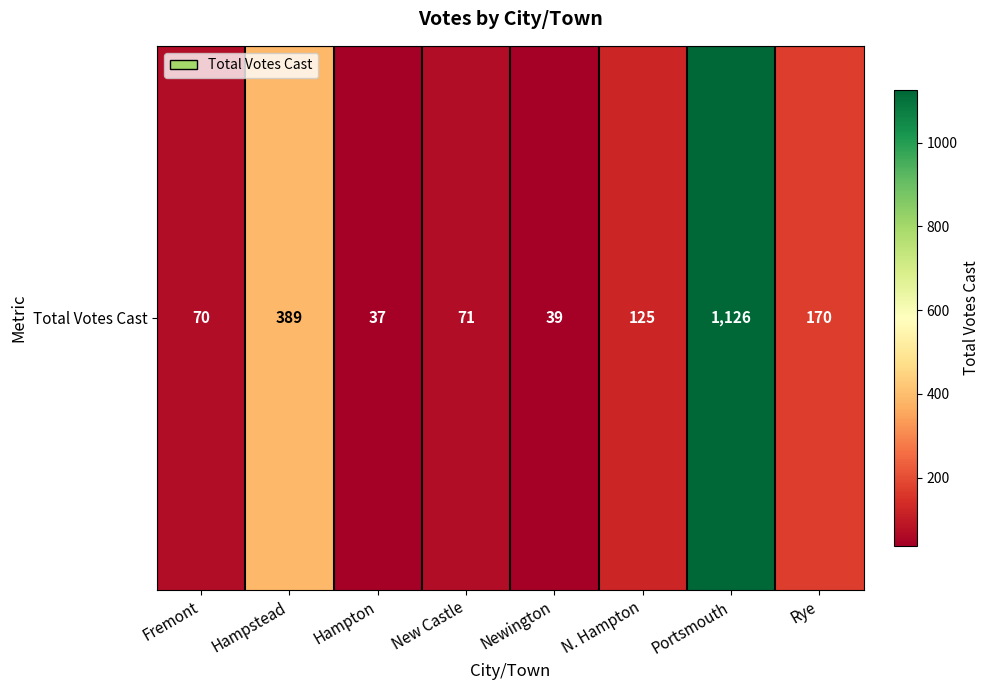

Between Hampton and Portsmouth, which is larger?

Portsmouth